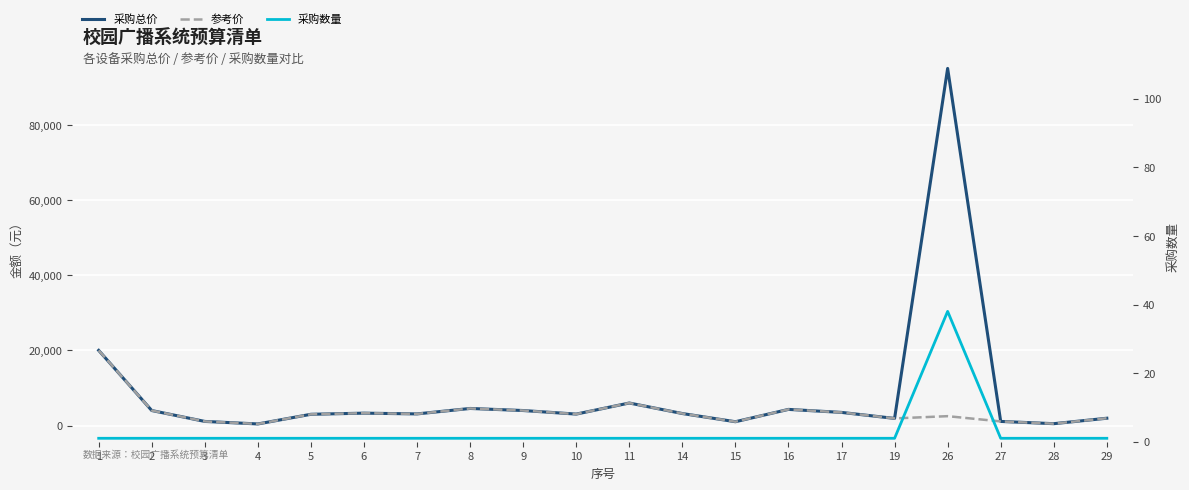

Which series has the largest total across all categories?

采购总价